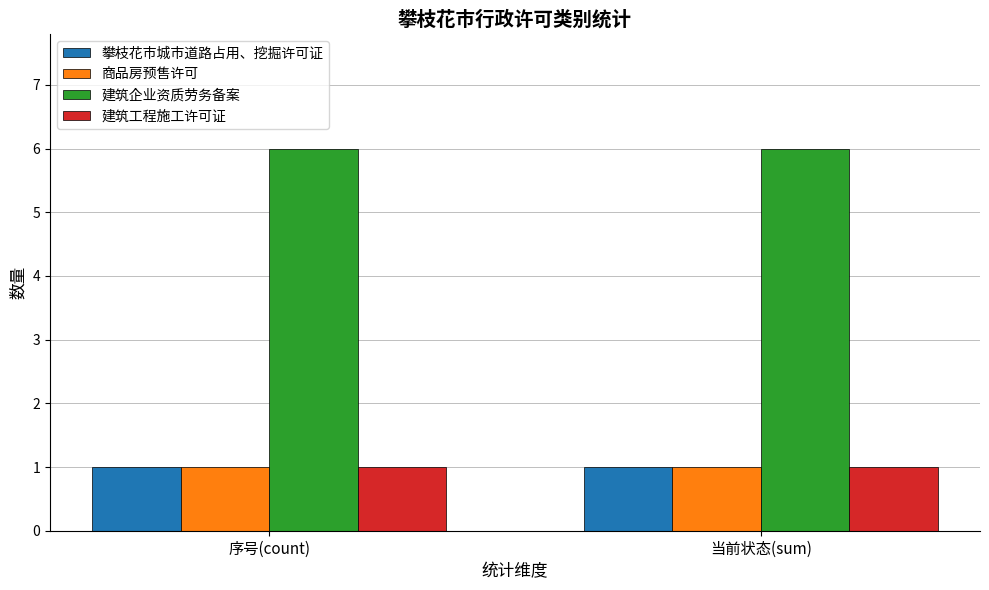

What is the difference between the highest and lowest values at 序号(count)?

5